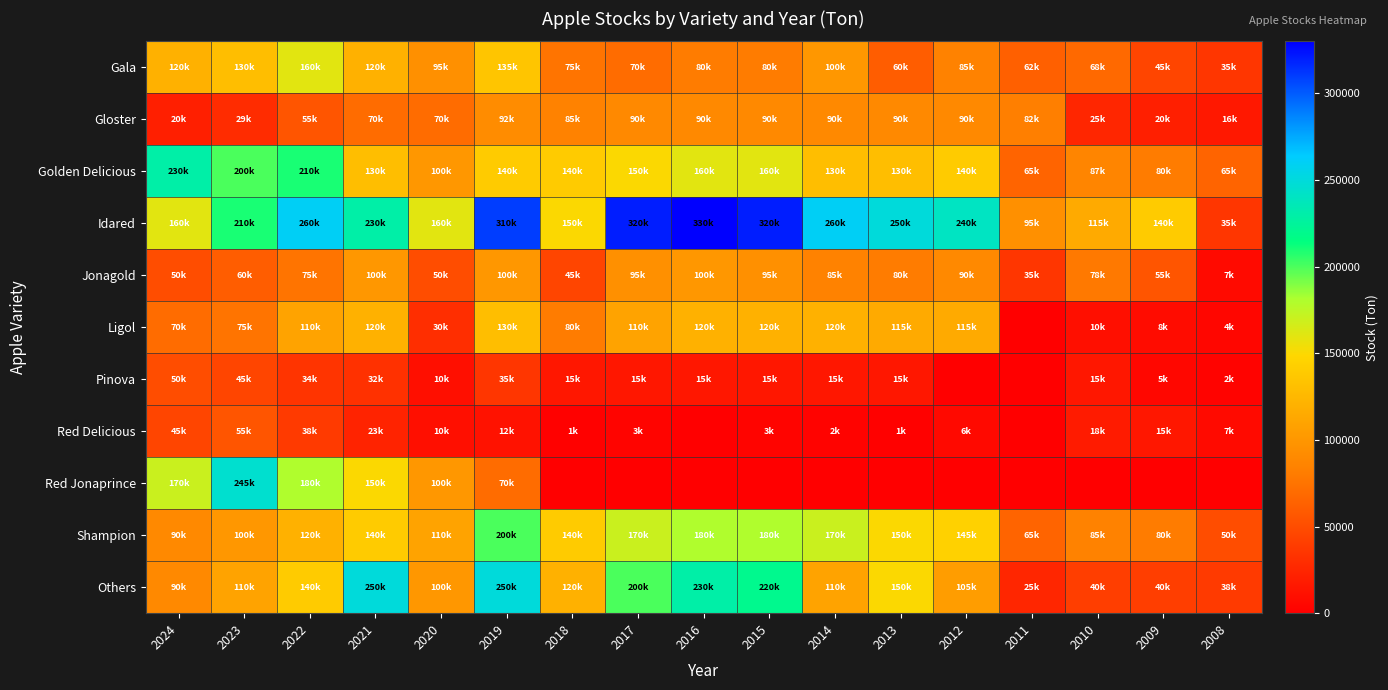

Which has a higher value, 2022 or 2021?

2022